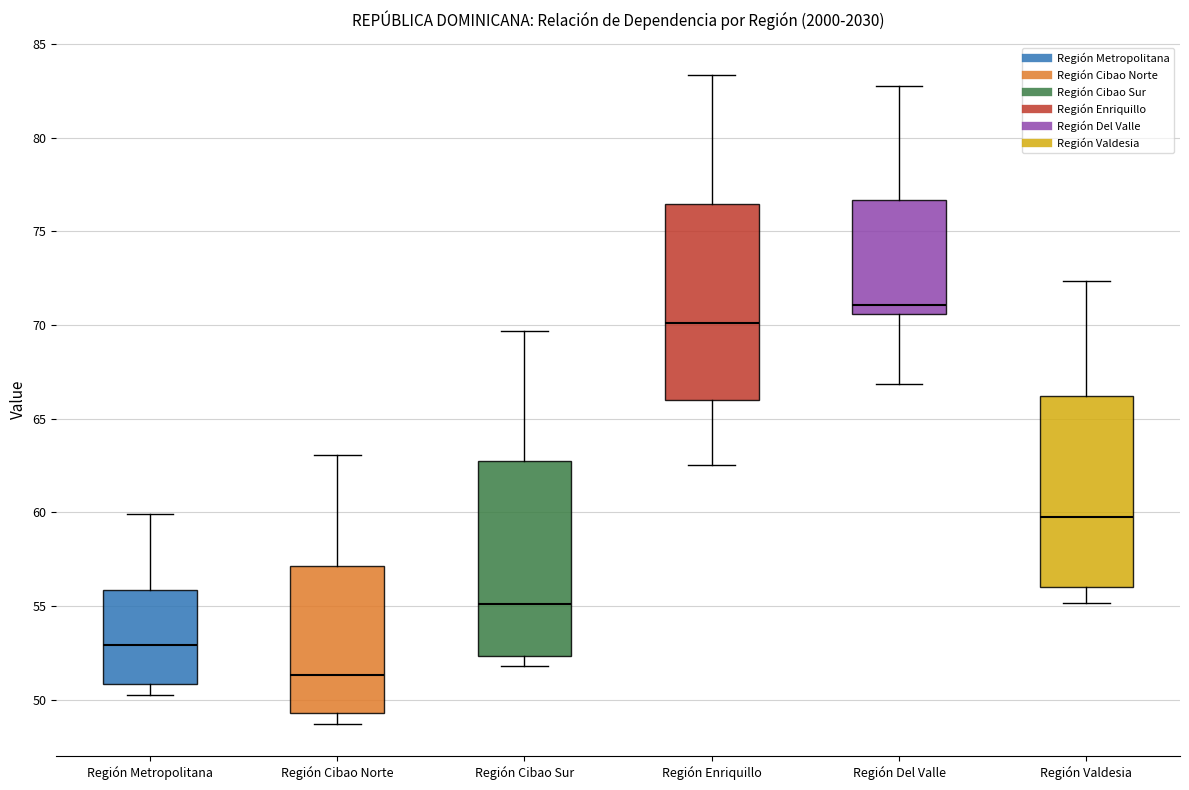

Which box has the lowest median line?

Región Cibao Norte